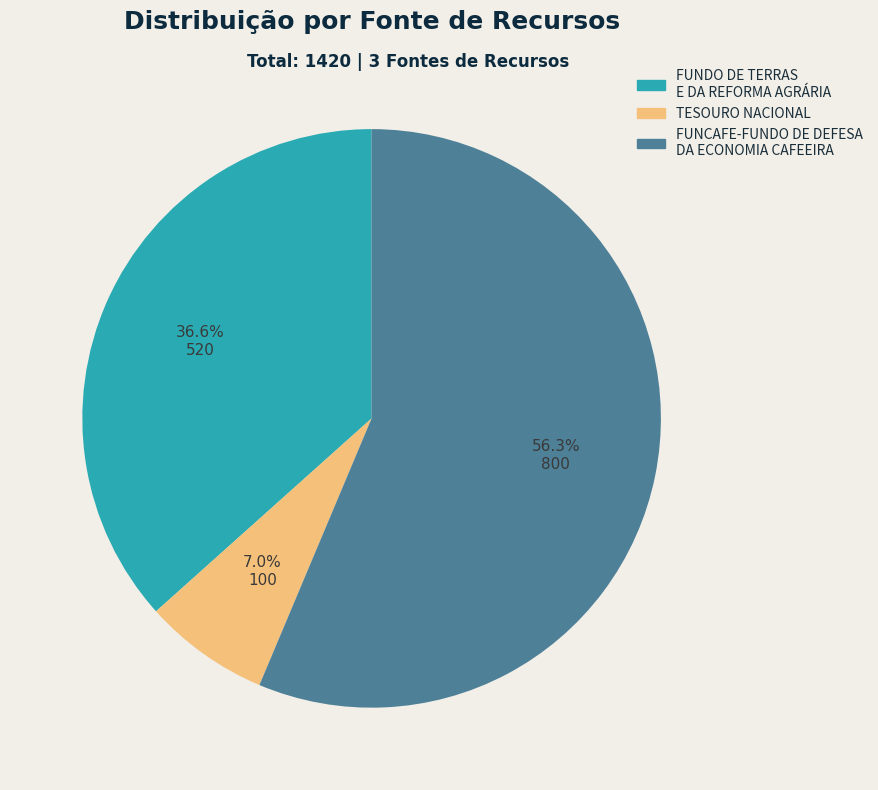

Which slice is the smallest?

TESOURO NACIONAL